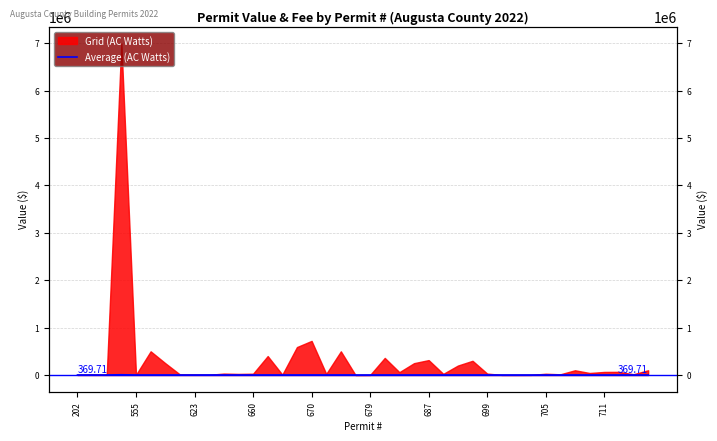

What is the change in value from 26 to 28?

-740.1